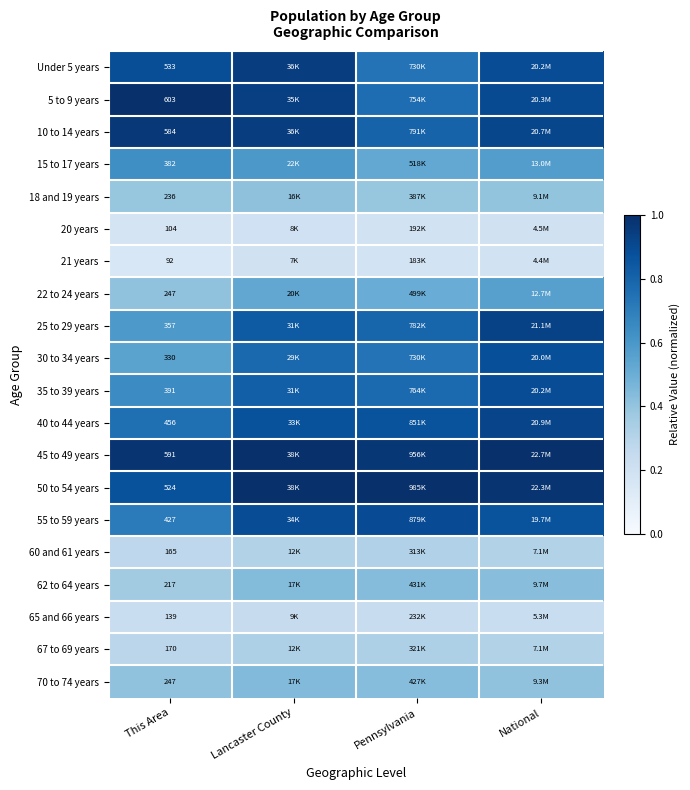

Is the value of 18 and 19 years at This Area greater than the value of 62 to 64 years at This Area?

Yes